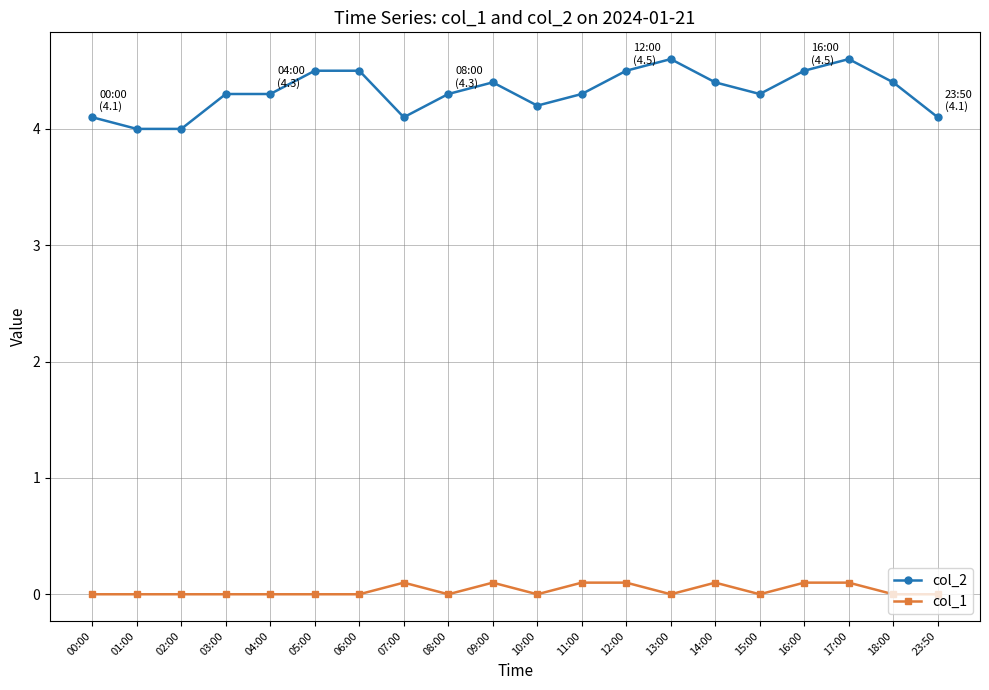

True or false: col_2 and col_1 cross at least once.

False